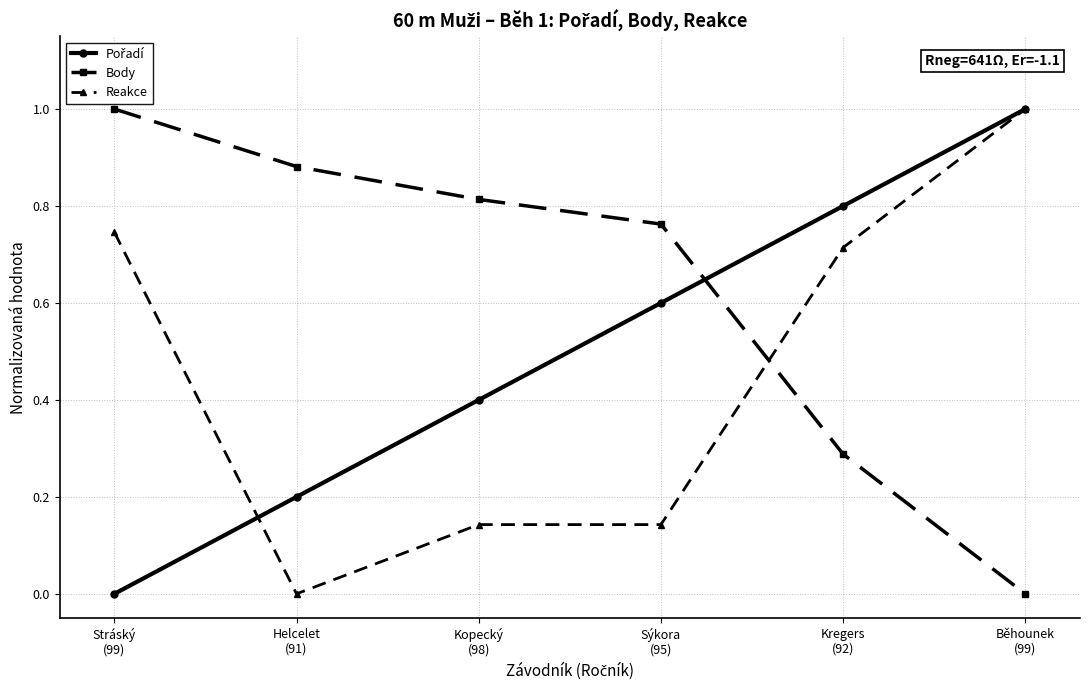

How many lines are shown in the chart?

3